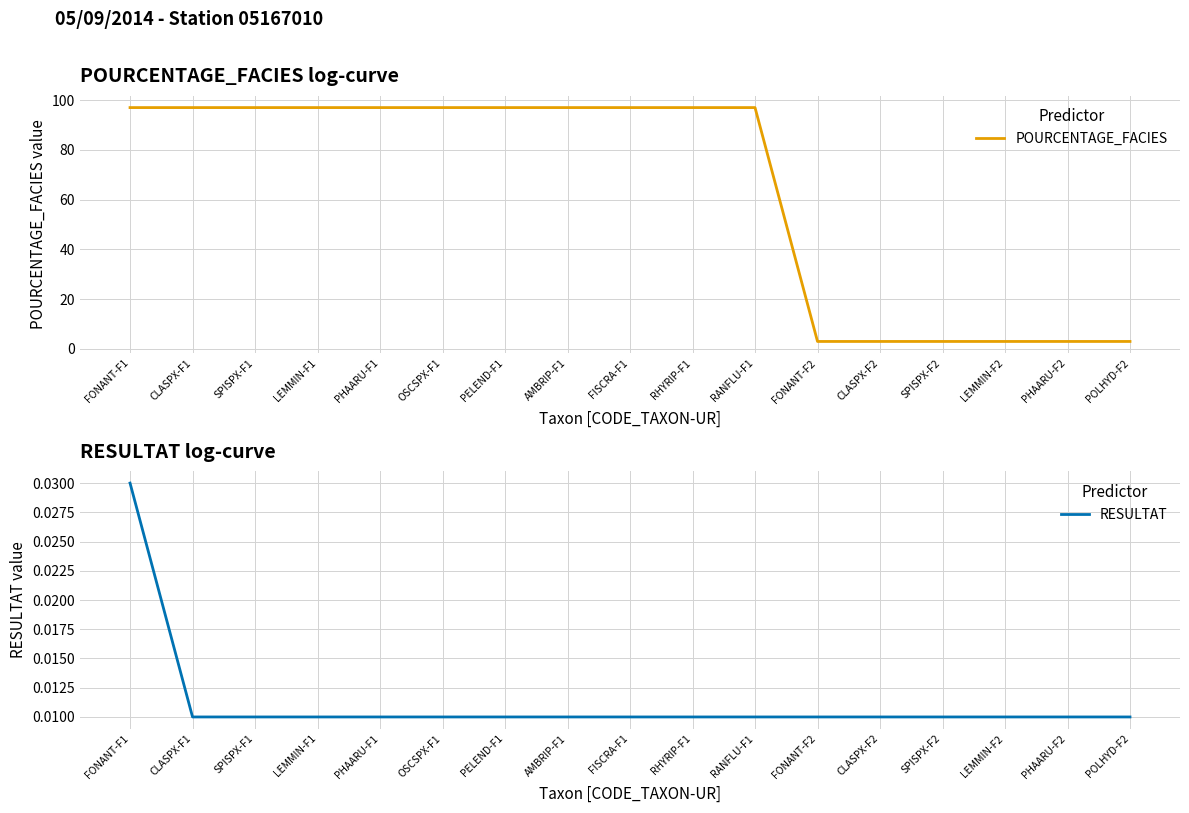

True or false: RESULTAT has a value of 0.0 at AMBRIP-F1.

False